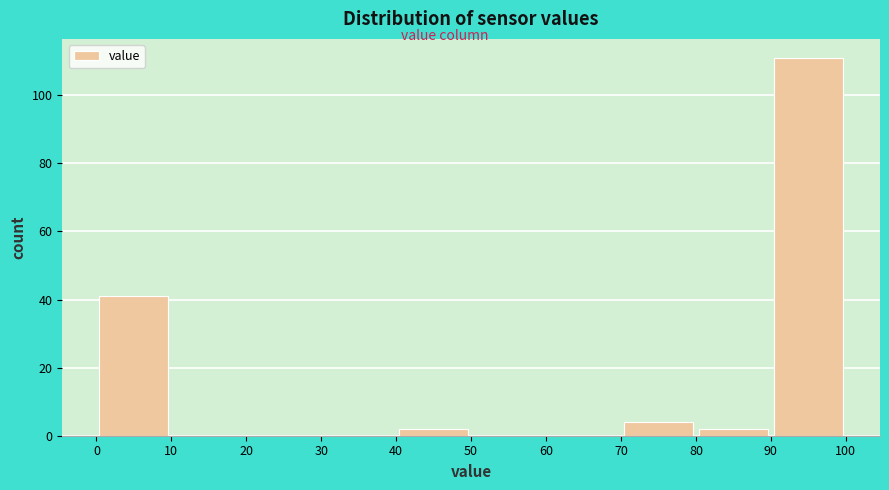

Reading left to right, transcribe this chart: for each bar, give the range it covers on the x-axis and its height. The values are not printed on the chart, so give them approximately, as read against the axis.

0 to 10: 42
10 to 20: 0
20 to 30: 0
30 to 40: 0
40 to 50: 2
50 to 60: 0
60 to 70: 0
70 to 80: 4
80 to 90: 2
90 to 100: 112